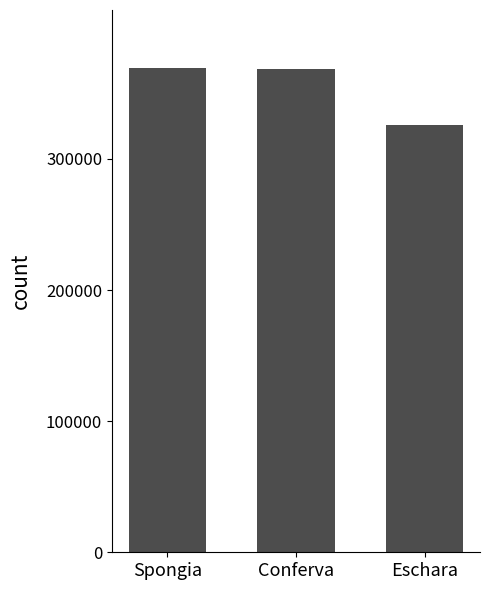

Read the value at Conferva, to the nearest 10.

368870